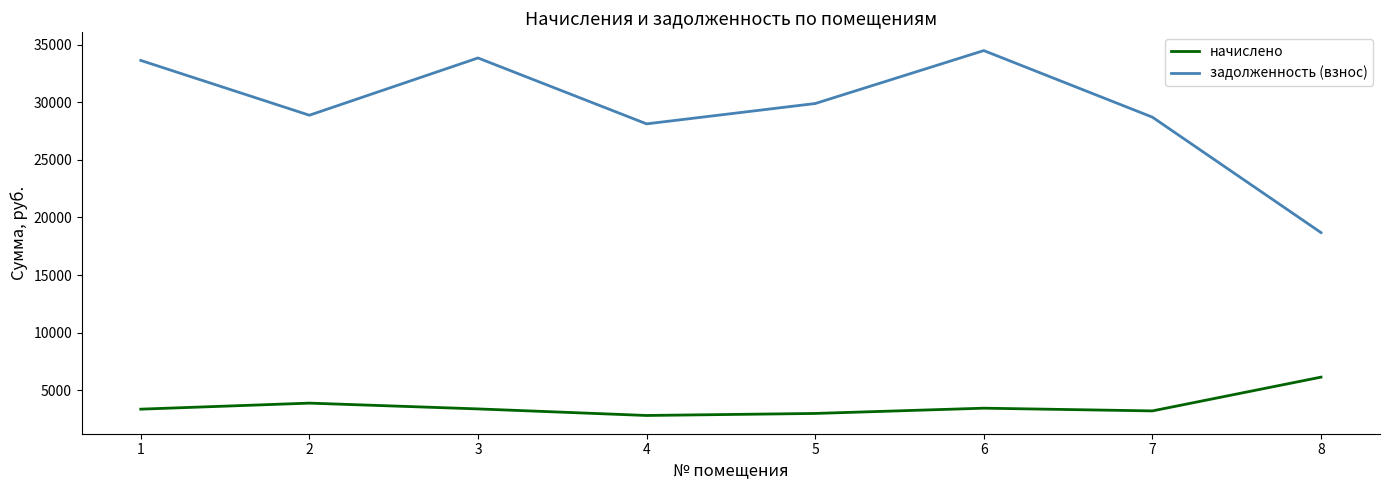

At which category is the sum across all series the highest?

6